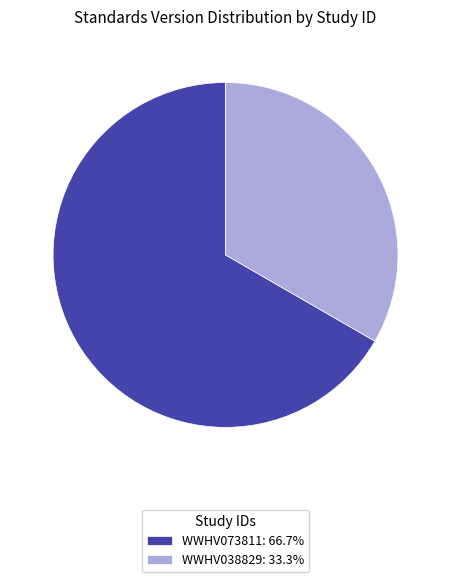

What is the ratio of the value at WWHV073811: 66.7% to the value at WWHV038829: 33.3%?

2.0